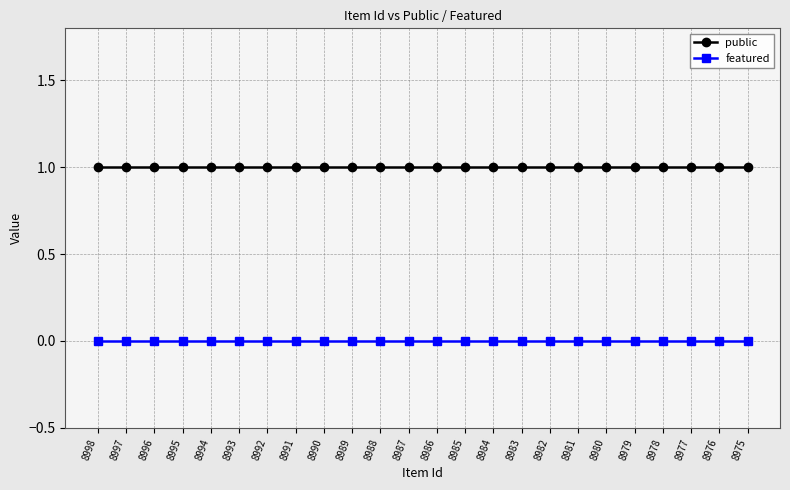

What is the total value across all series at 8991?

1